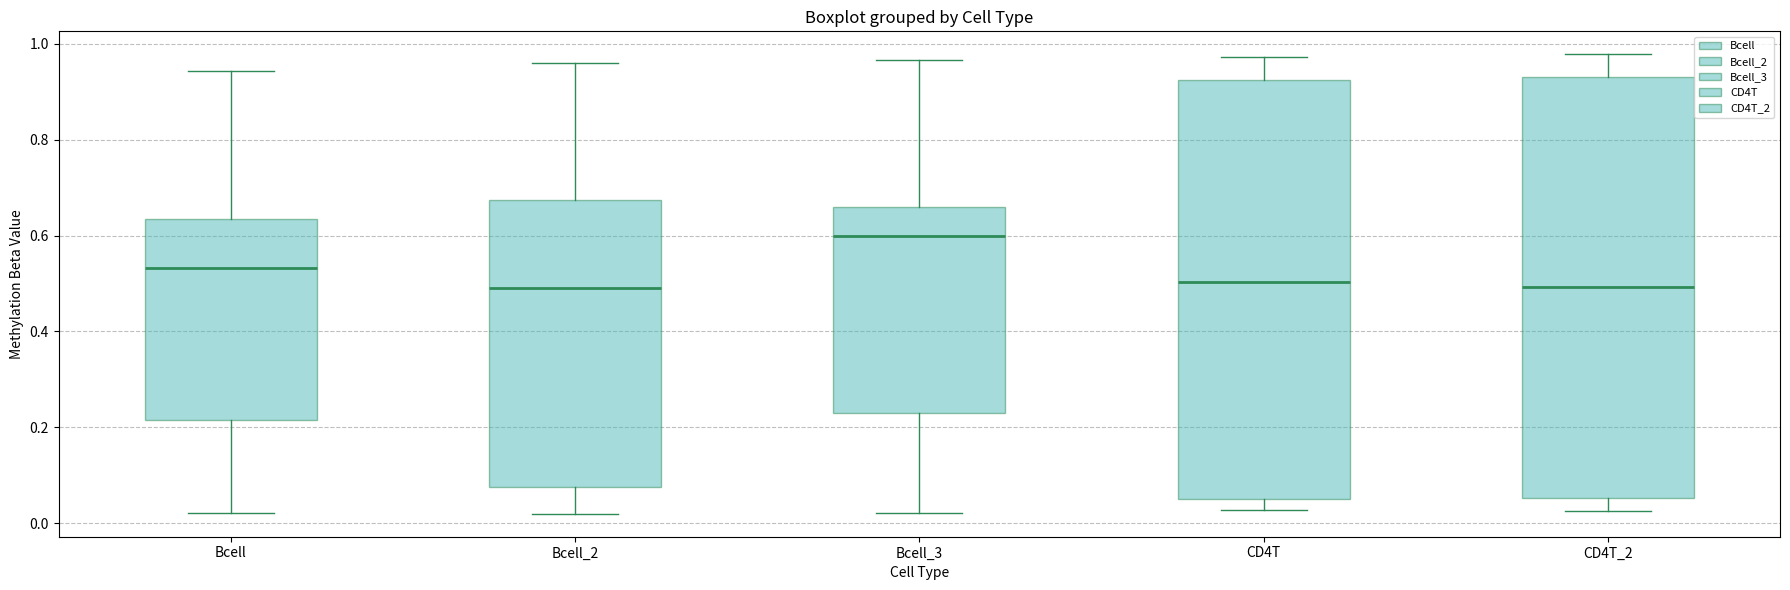

Reading left to right, read every box against the y-axis: the position of its median line, the range the box covers, and the ends of its whiskers. The values are not printed on the chart, so give them approximately, as read against the axis.

Bcell: median 0.54, box 0.22 to 0.64, whiskers 0.02 to 0.94
Bcell_2: median 0.50, box 0.08 to 0.68, whiskers 0.02 to 0.96
Bcell_3: median 0.60, box 0.22 to 0.66, whiskers 0.02 to 0.96
CD4T: median 0.50, box 0.06 to 0.92, whiskers 0.02 to 0.98
CD4T_2: median 0.50, box 0.06 to 0.94, whiskers 0.02 to 0.98